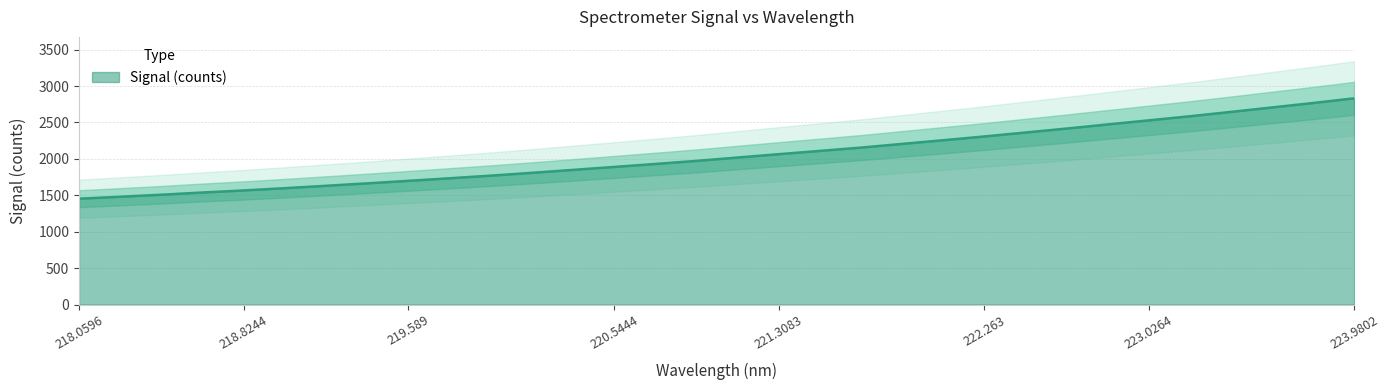

Reading left to right, extract all data points from this chart.

1452.9	1480.0	1507.7	1538.1	1566.6	1597.5	1630.4	1663.7	1698.5	1733.6	1769.8	1808.2	1848.8	1889.1	1930.1	1972.2	2018.3	2064.4	2109.4	2154.8	2205.3	2256.0	2307.6	2361.9	2416.3	2472.9	2529.0	2585.1	2645.1	2706.1	2767.2	2831.5